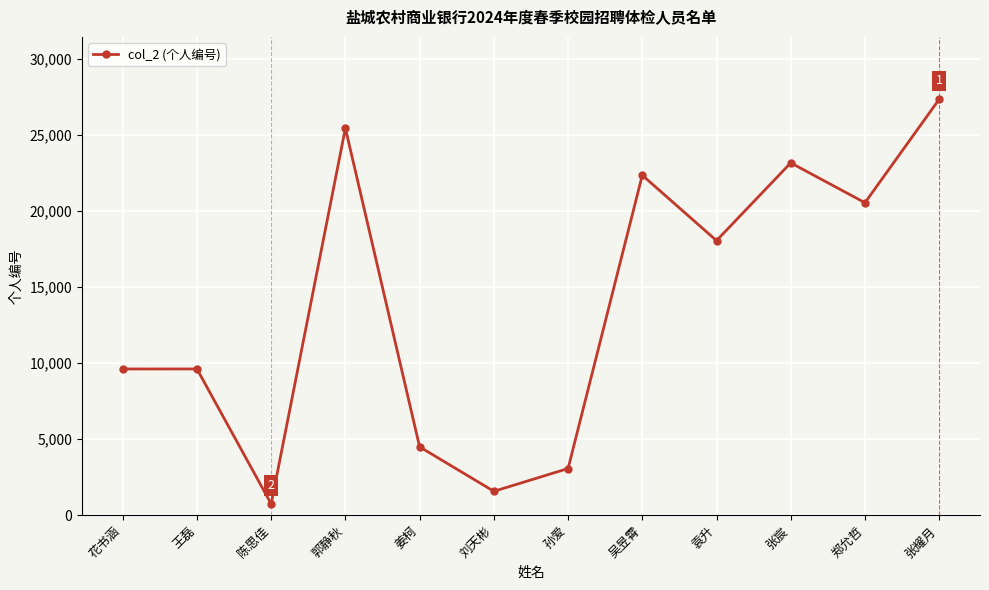

What is the sum of all values?

165822